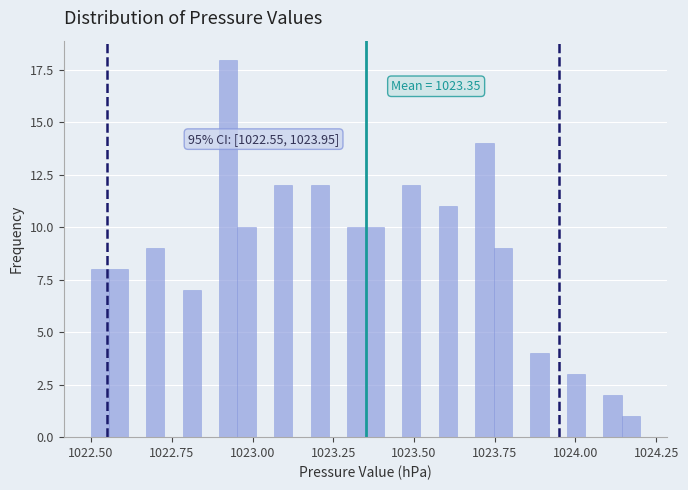

Read against the x-axis, roughly where is the centre of the tallest bar?

1022.95